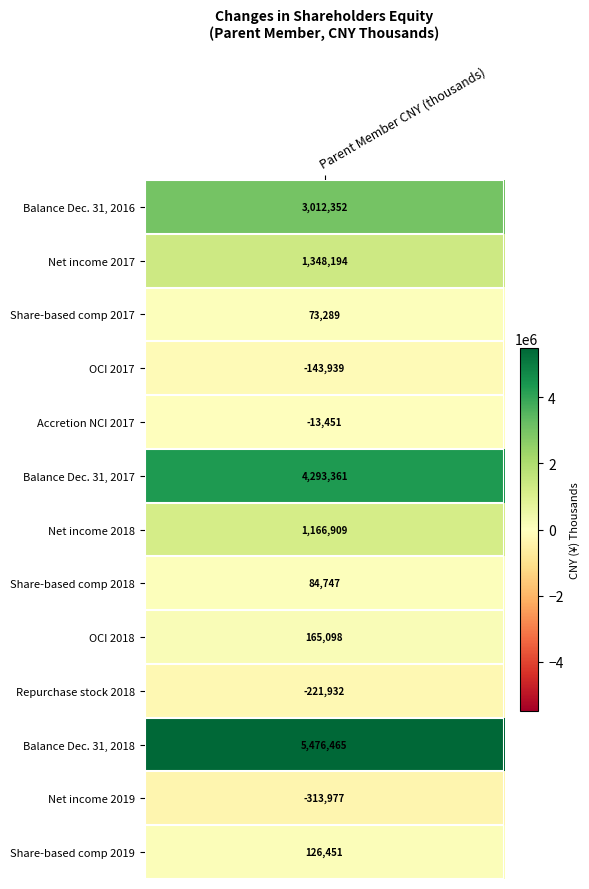

Which has a higher value, 10 or 7?

10